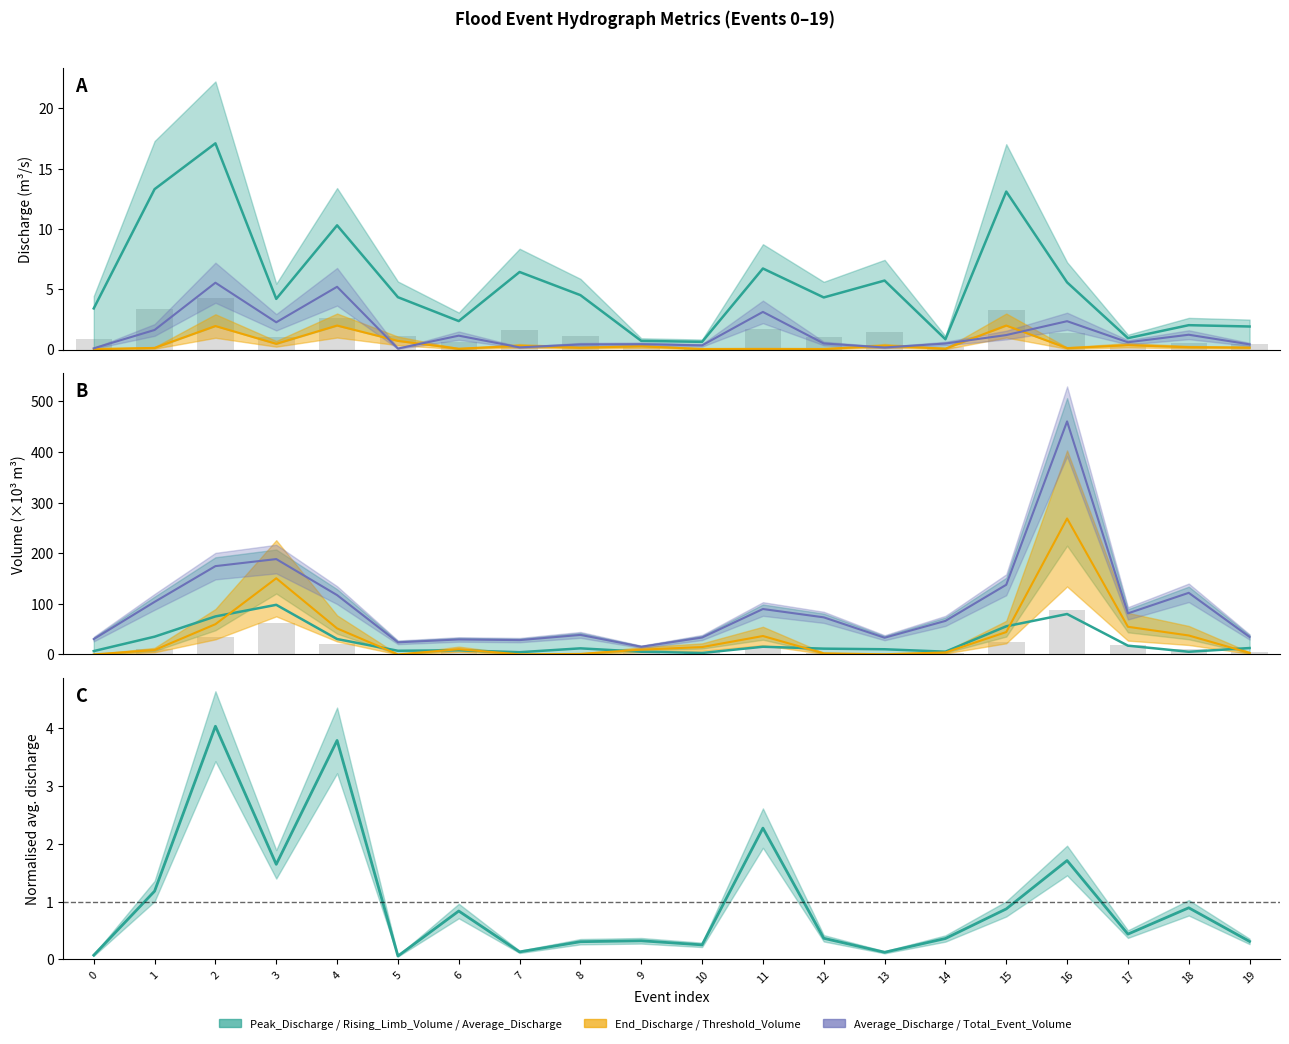

What is the difference between the maximum and minimum values in the Peak_Discharge series?

16.5